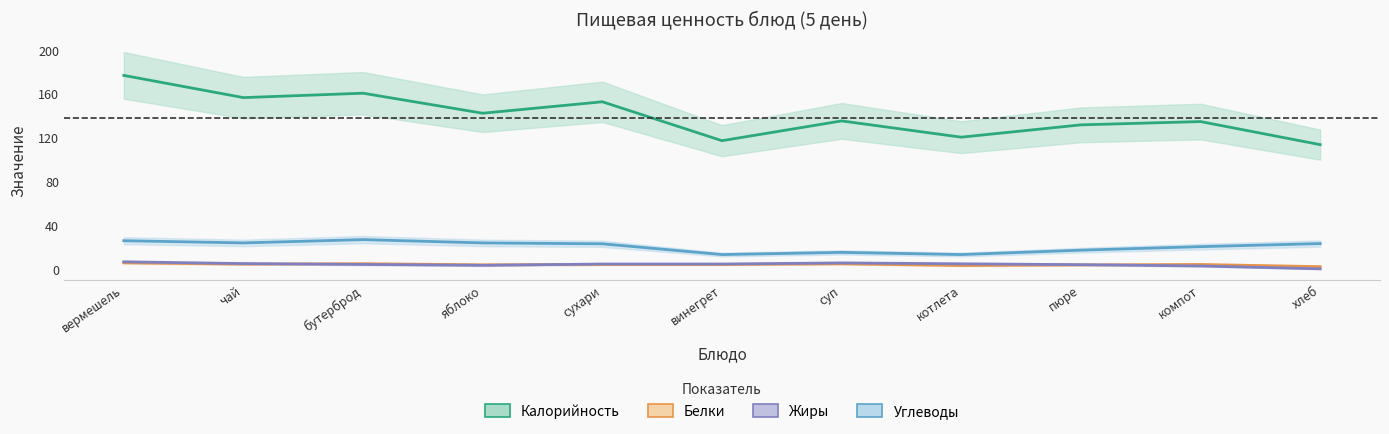

How many times do Белки and Жиры cross each other?

3